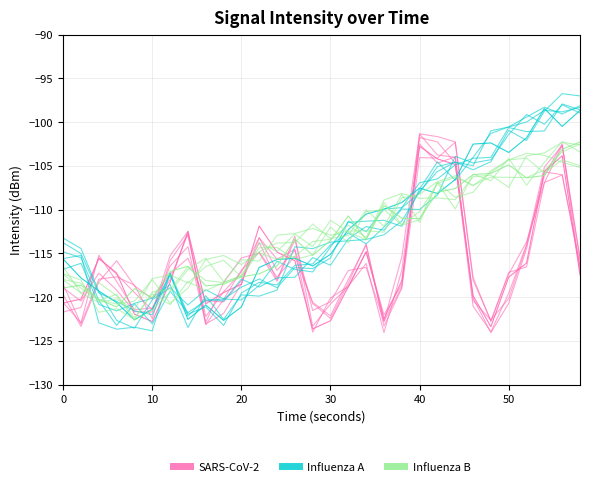

True or false: Influenza B has a value of -188.6 at 40.

False